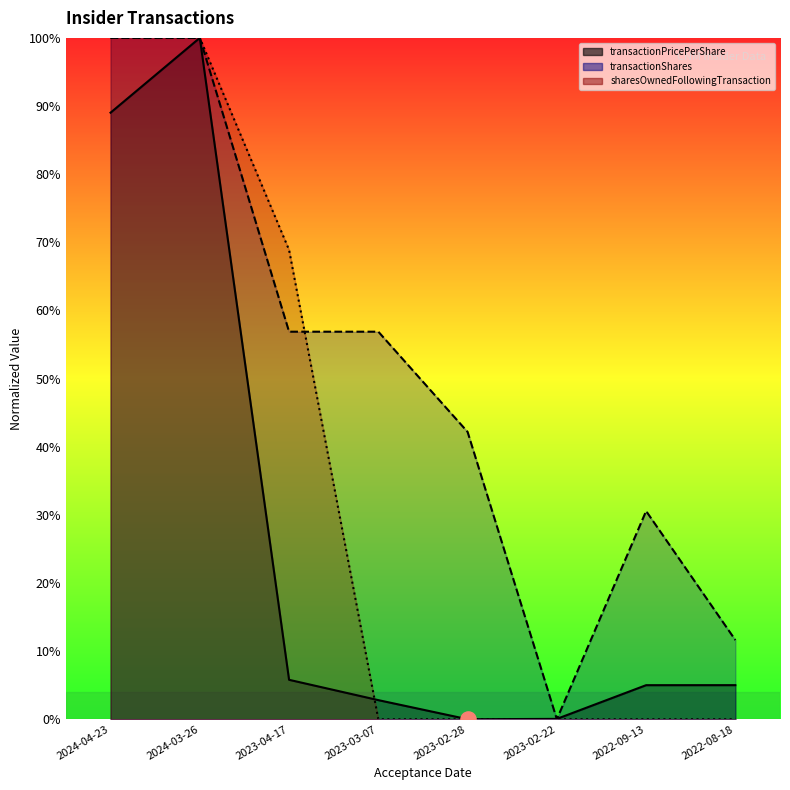

At how many categories does at least one series exceed 24?

6